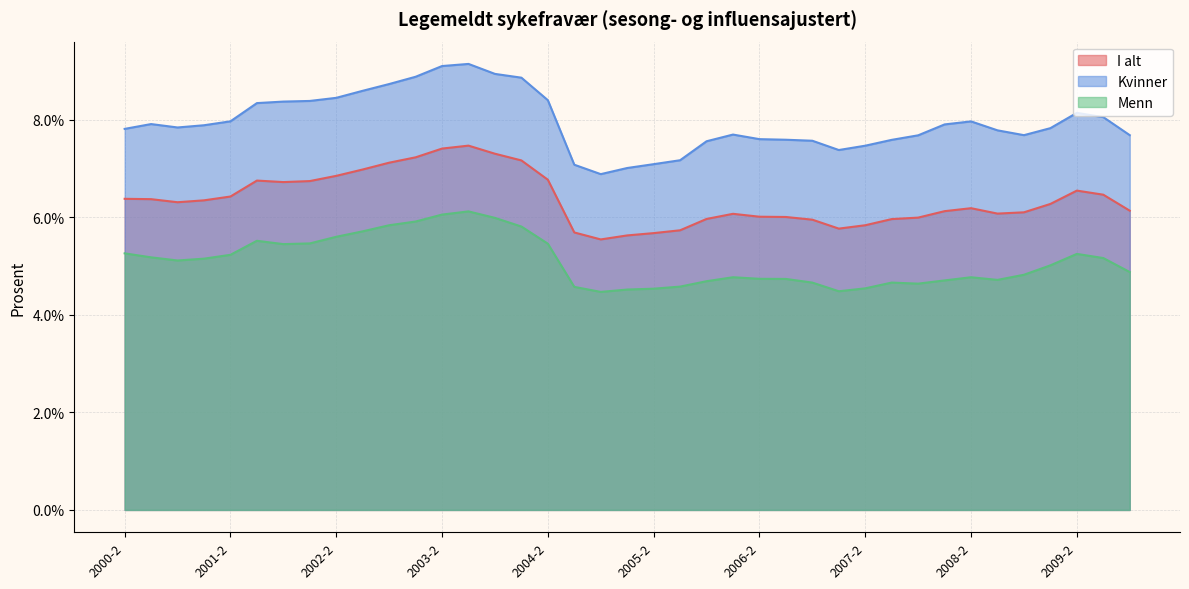

Does the chart display data point markers on the line(s)?

No